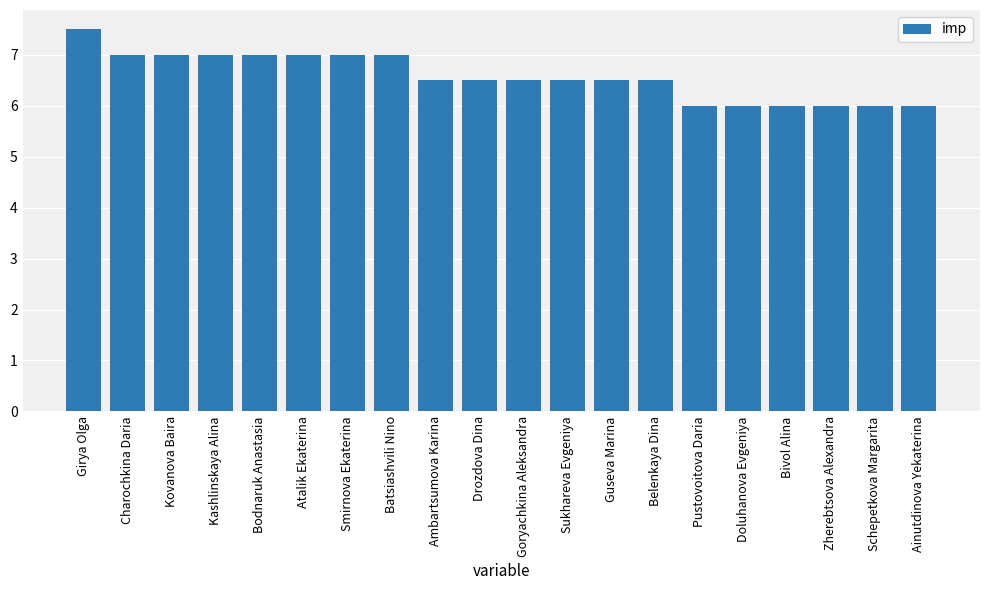

Are the bars horizontal?

No